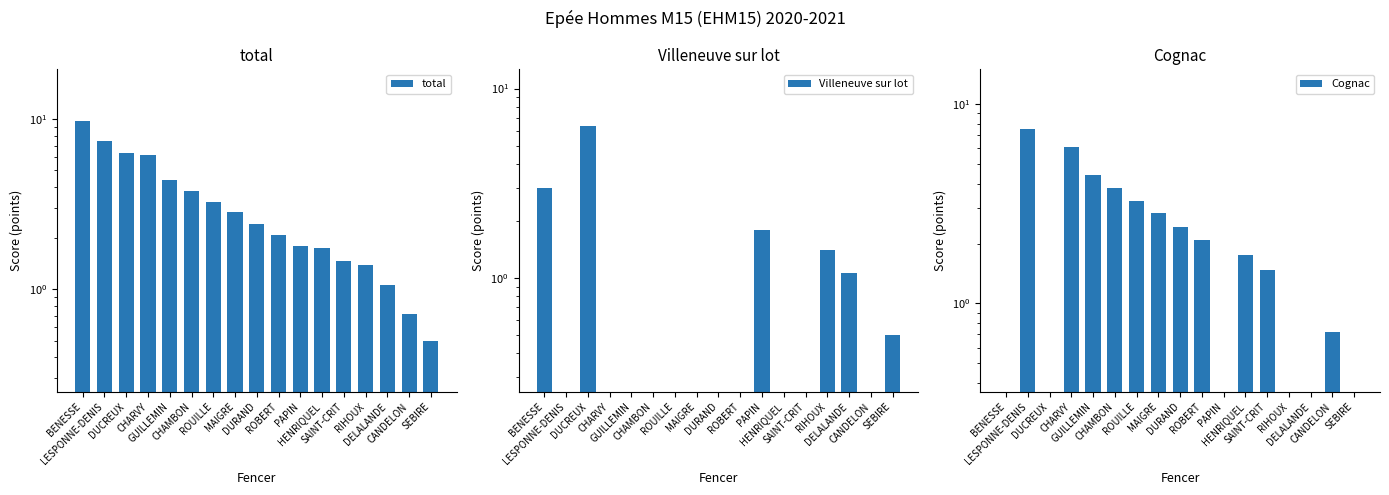

What is the value of the Cognac bar at the 2nd from the left?

7.5